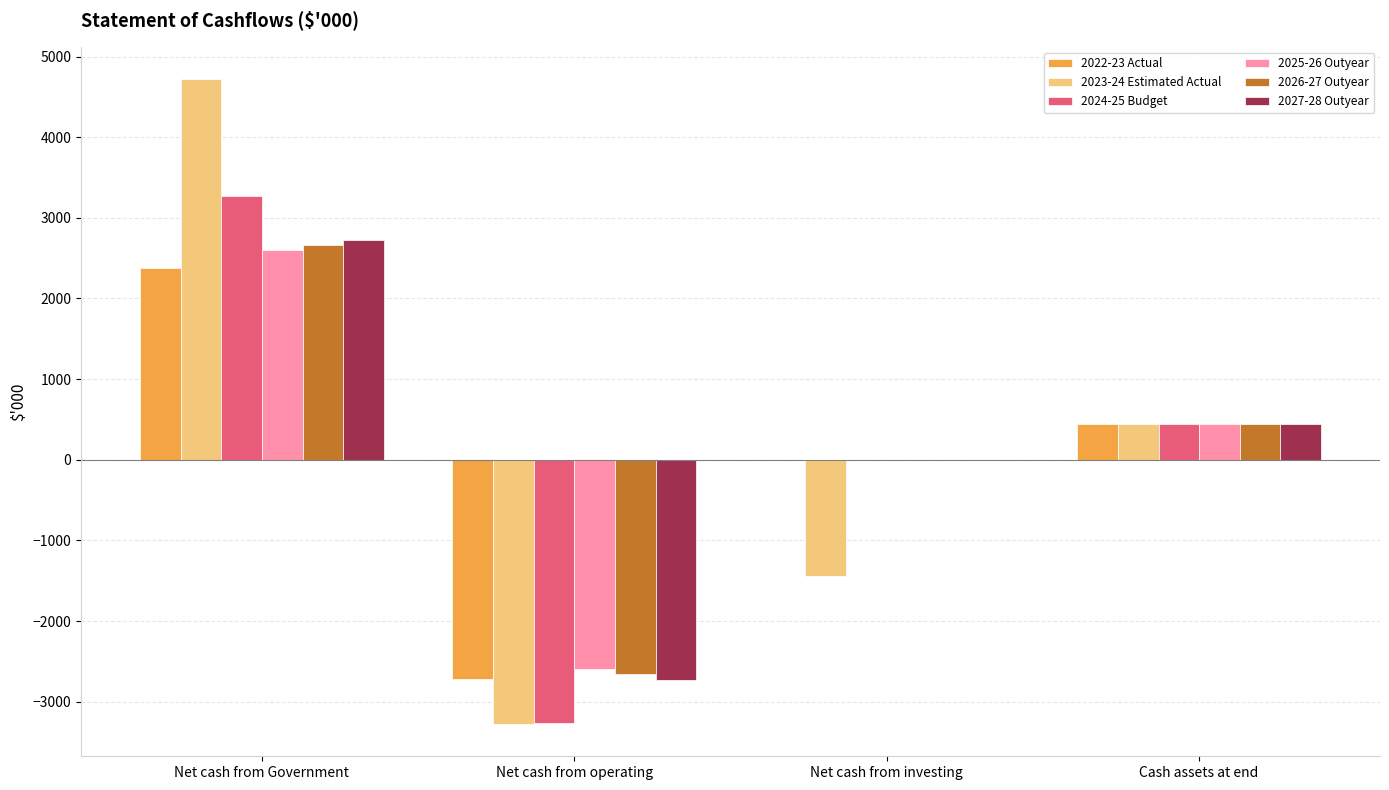

How many groups of bars are there?

4